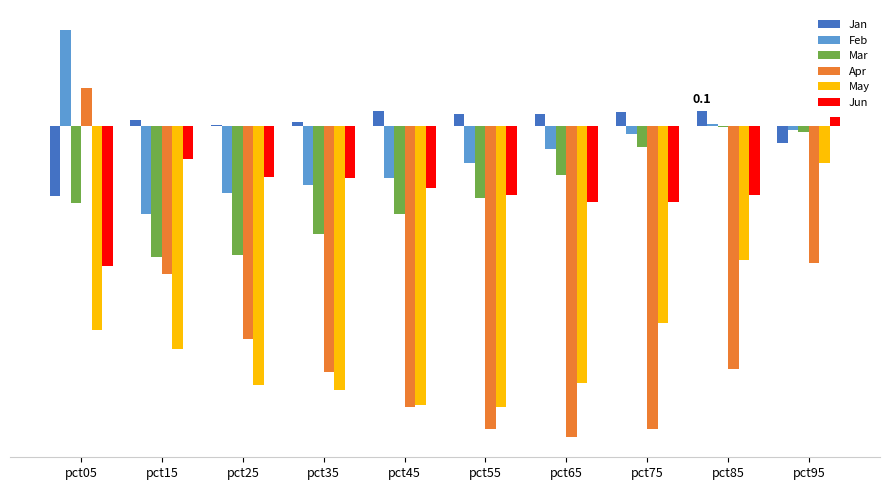

Is the value of Mar at pct55 greater than the value of Apr at pct25?

Yes